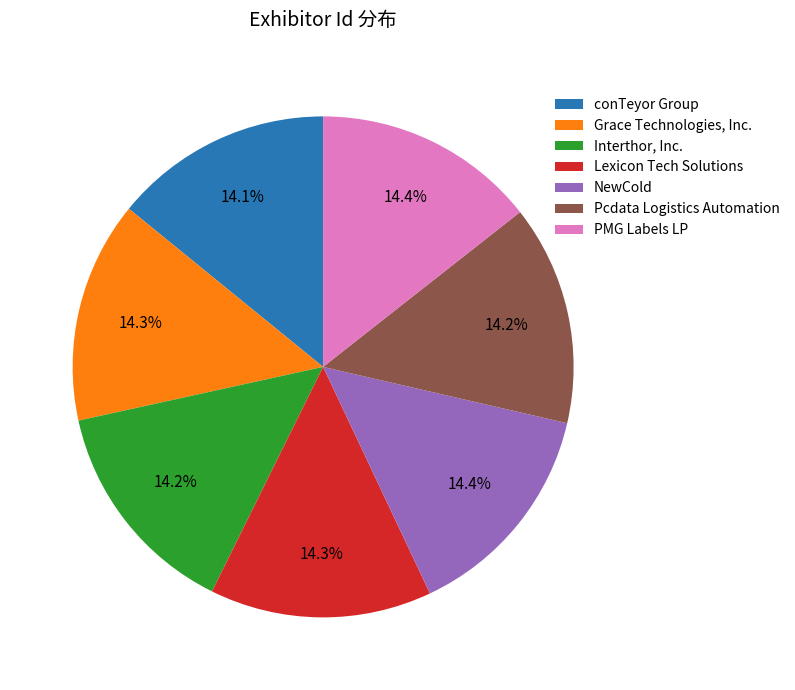

Is NewCold the majority of the pie?

No